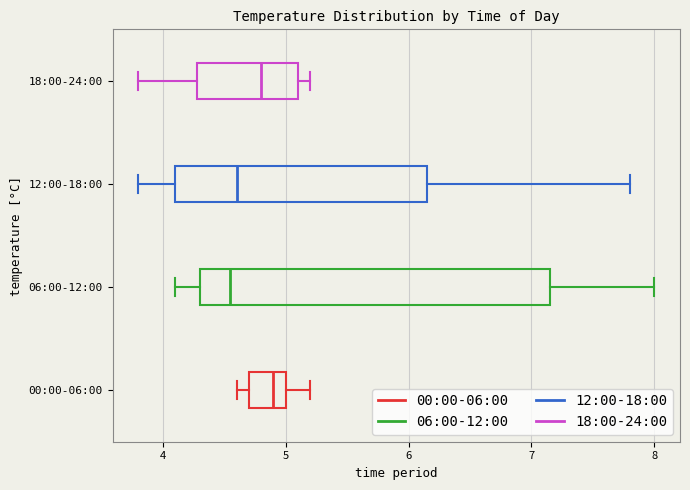

Comparing the boxes themselves (not the whiskers), which one is the widest?

06:00-12:00